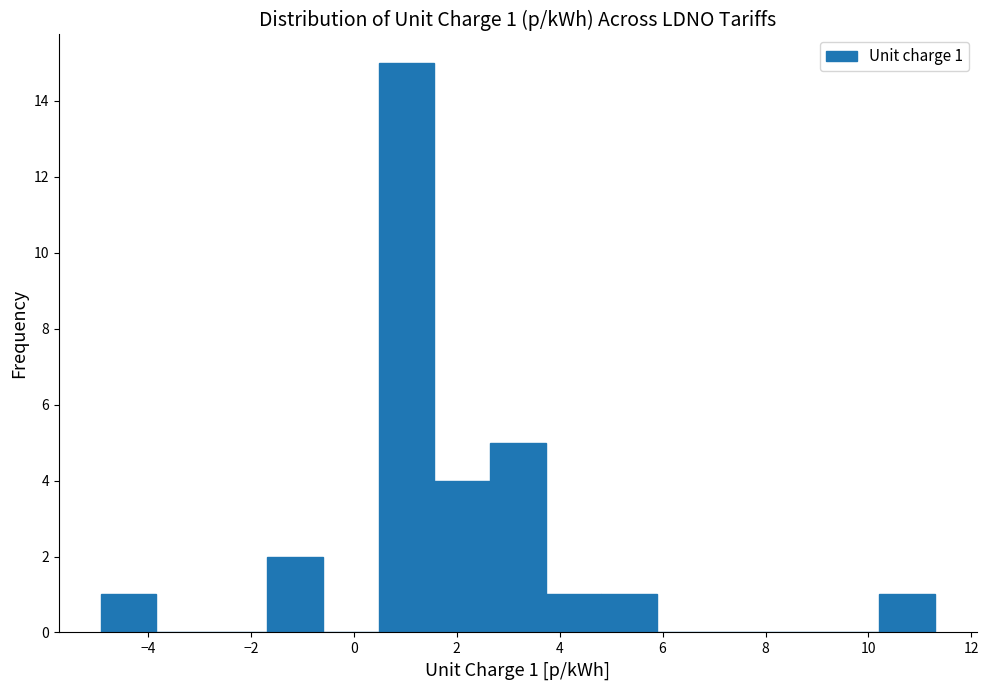

Over which range of the x-axis is the bar tallest?

0.4 to 1.6